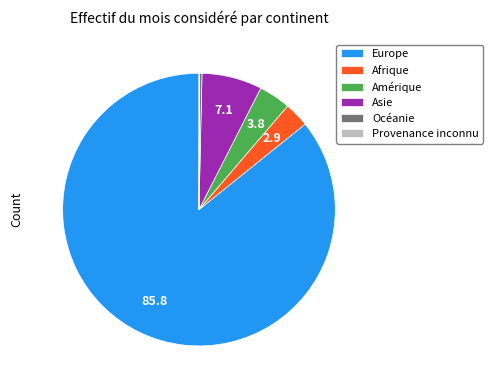

Is the sum of Amérique and Océanie greater than half?

No